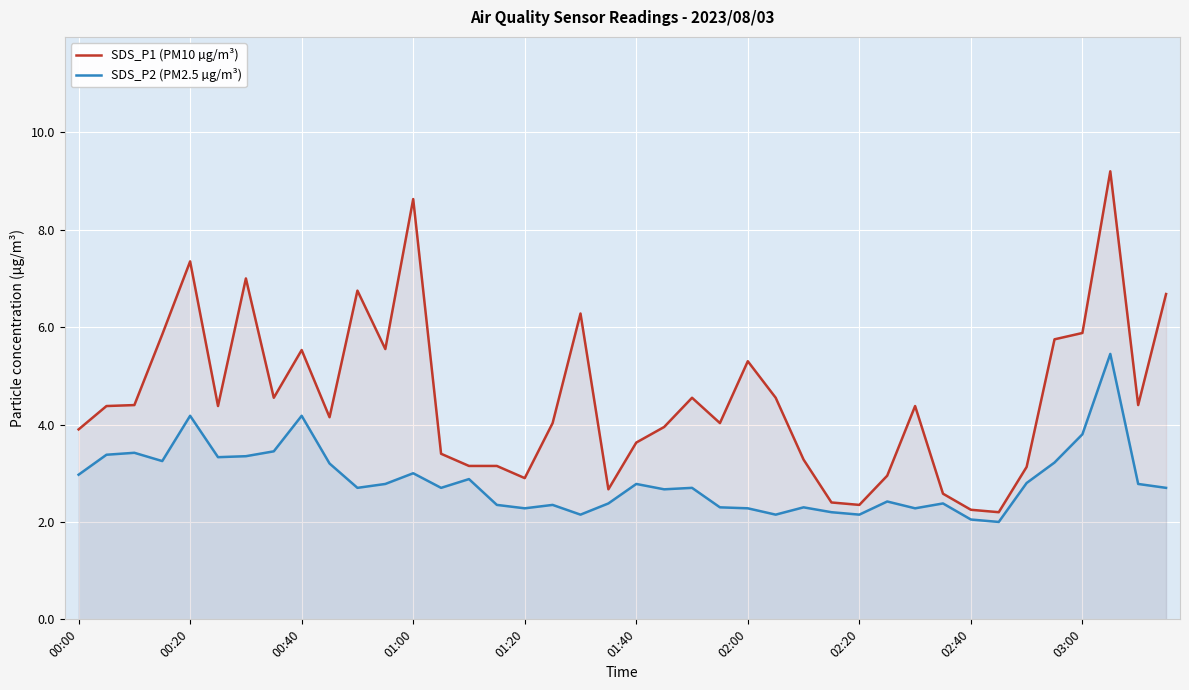

Which series has the largest total across all categories?

SDS_P1 (PM10 µg/m³)